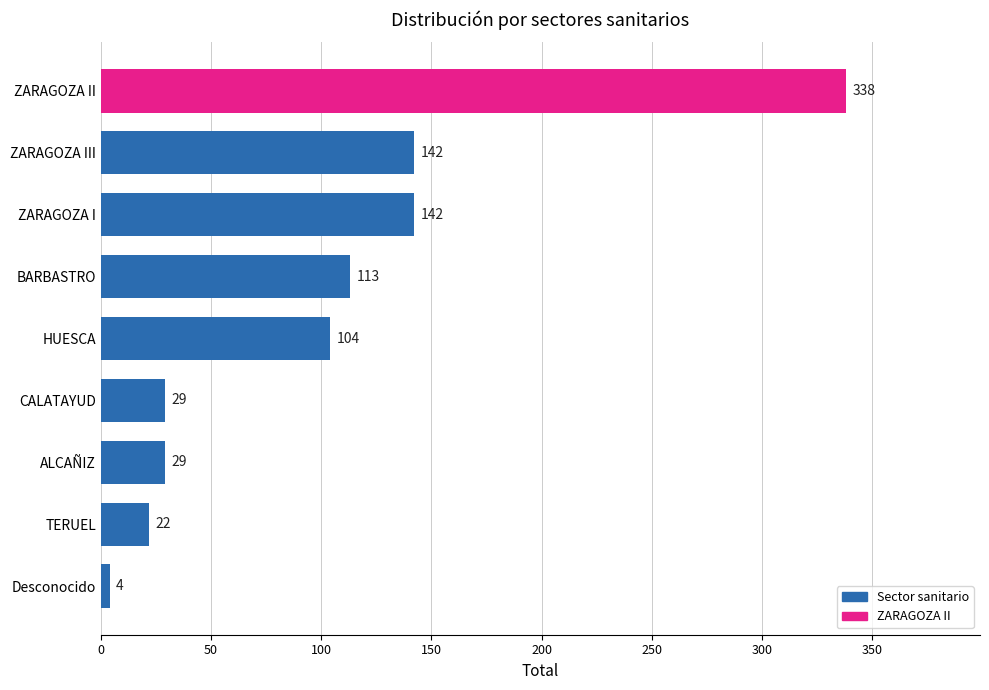

How many data points are less than 104?

4